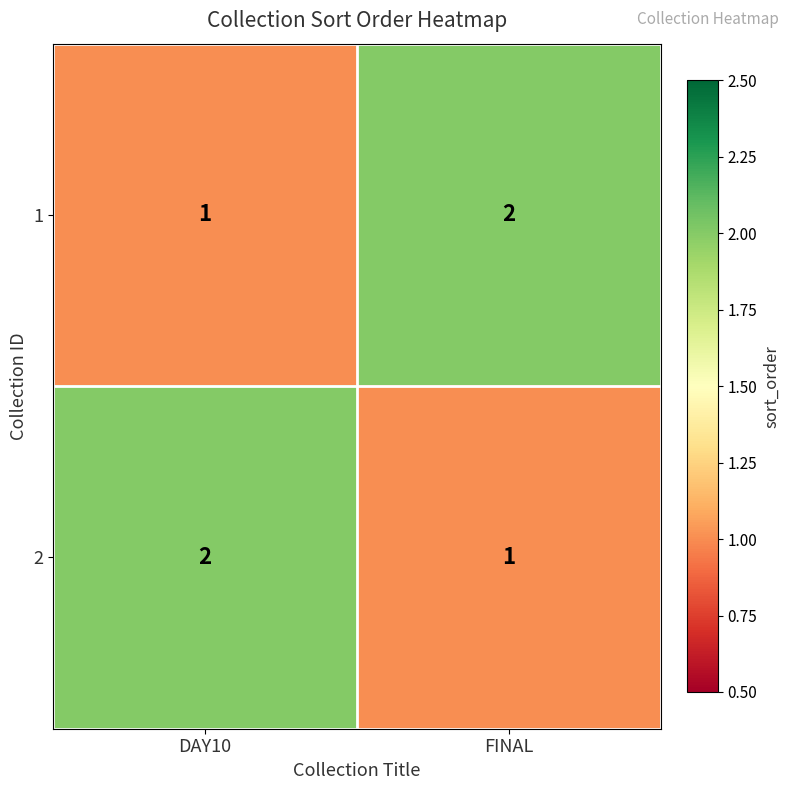

Reading left to right, transcribe all the data shown in this chart.

1: DAY10=1	FINAL=2
2: DAY10=2	FINAL=1